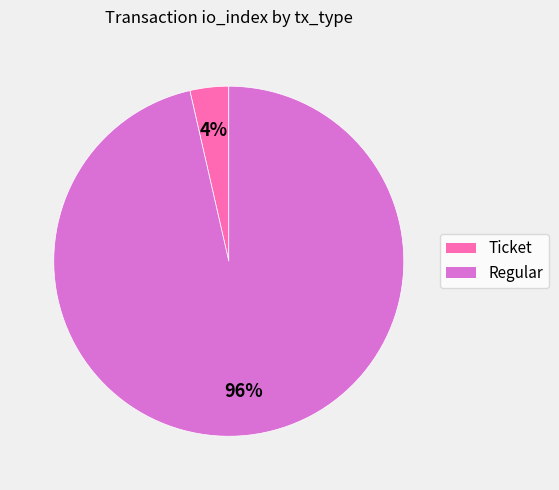

How many slices are in this pie chart?

2